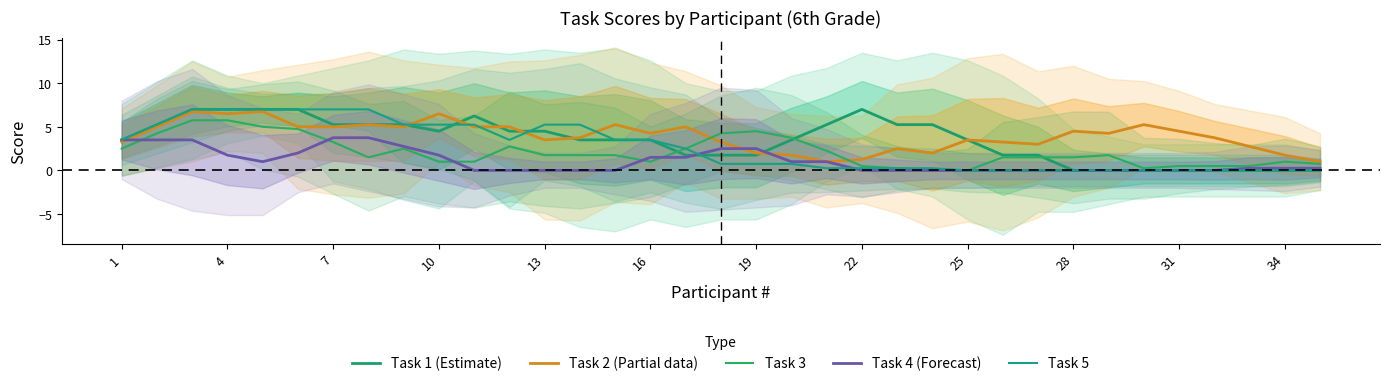

What is the approximate value of Task 1 (Estimate) at 25?

3.5